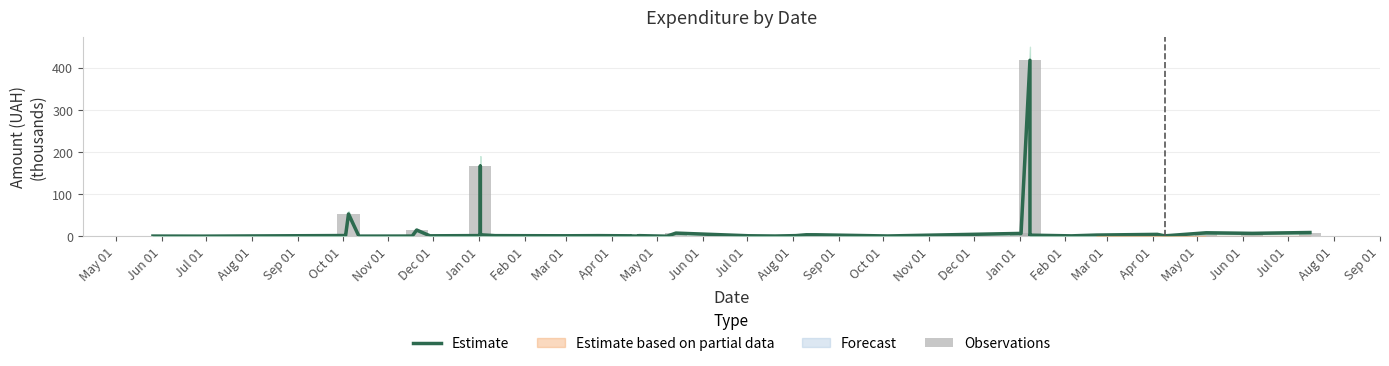

Does the chart contain stacked bars?

No